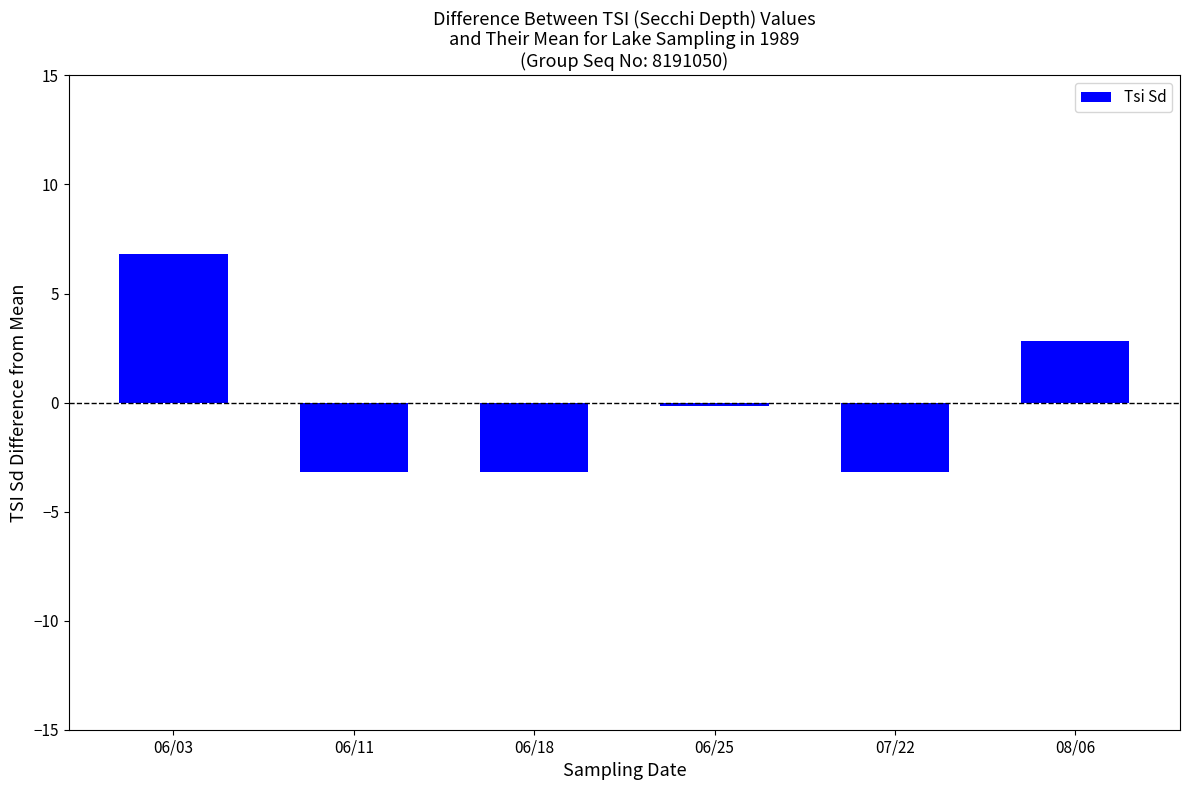

Reading right to left, extract all data points from this chart.

2.8	-3.2	-0.2	-3.2	-3.2	6.8